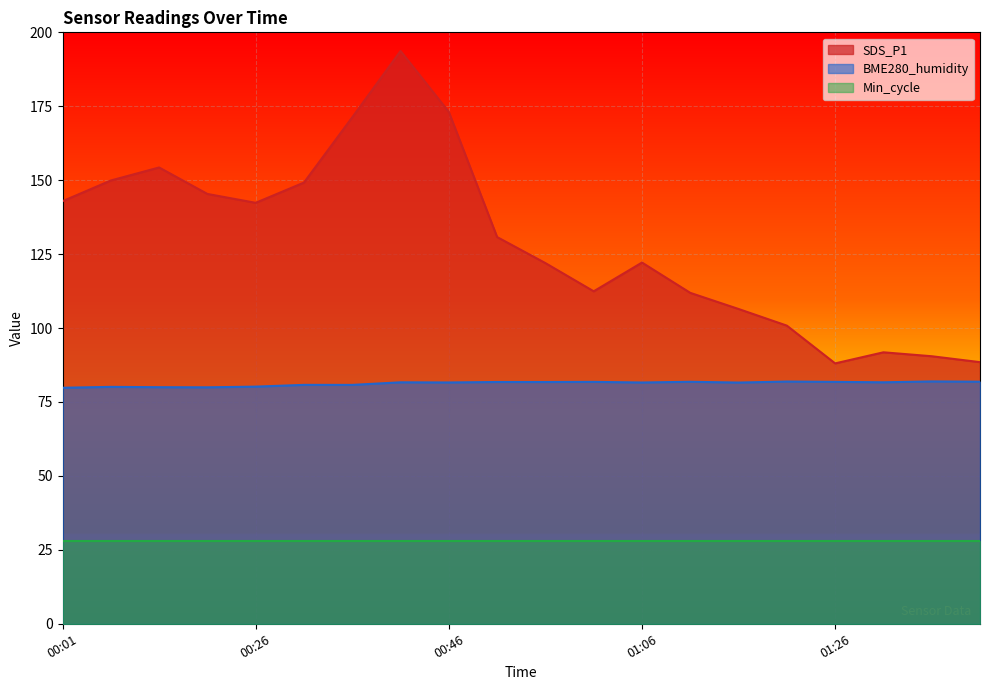

The value of SDS_P1 at 01:41 is 88.5. True or false?

True